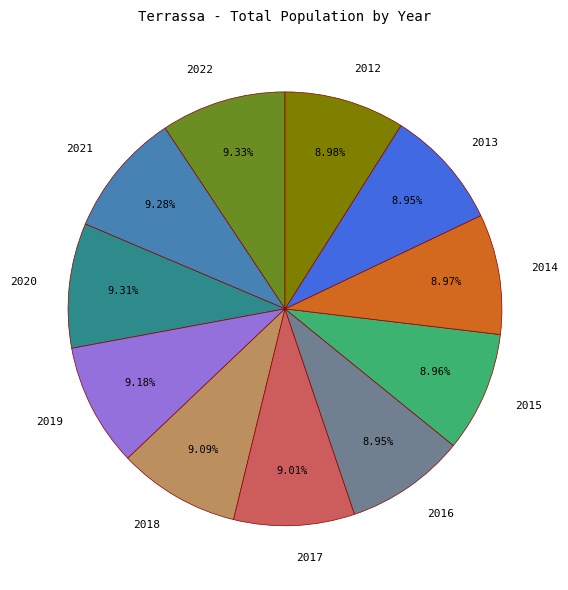

Approximately how many times larger is the value at 2014 compared to 2013?

1.0